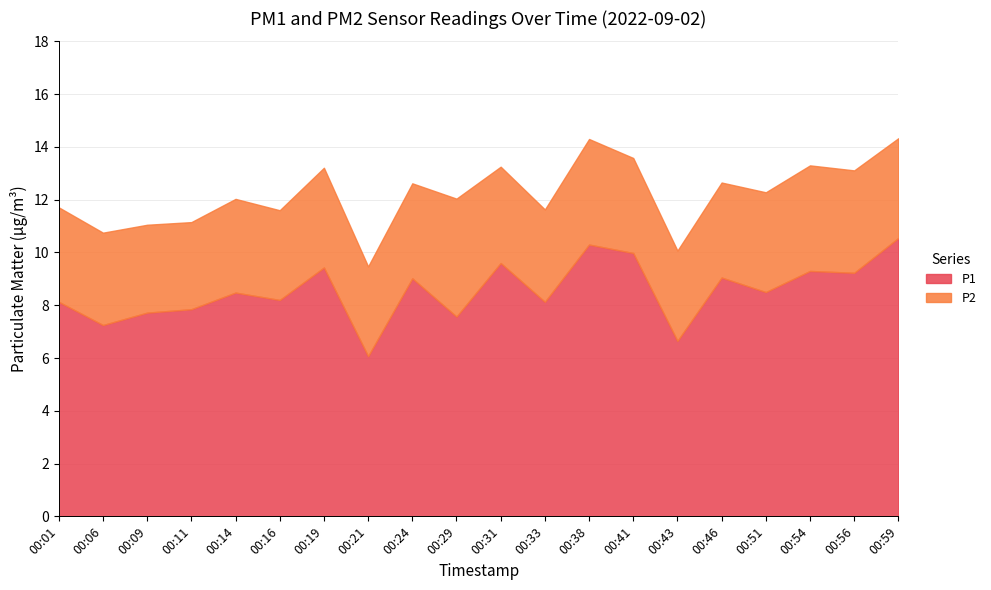

True or false: P1 and P2 intersect in this chart.

False